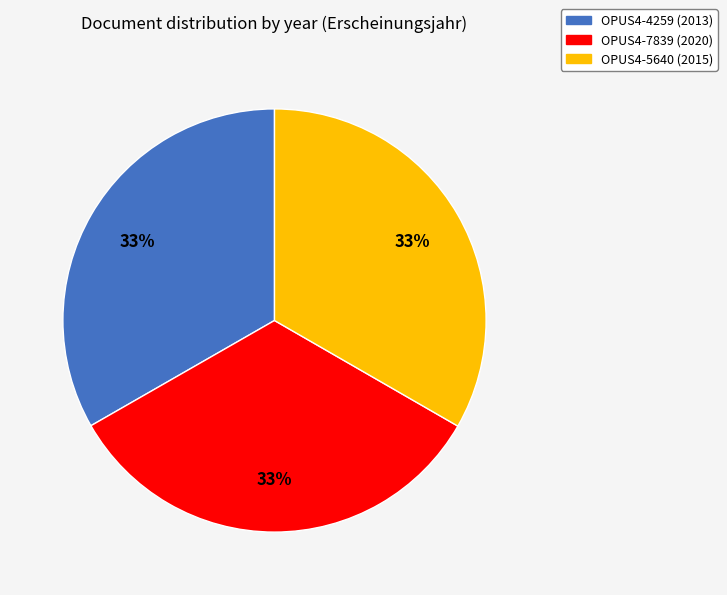

True or false: OPUS4-5640 accounts for 33% of the total.

True